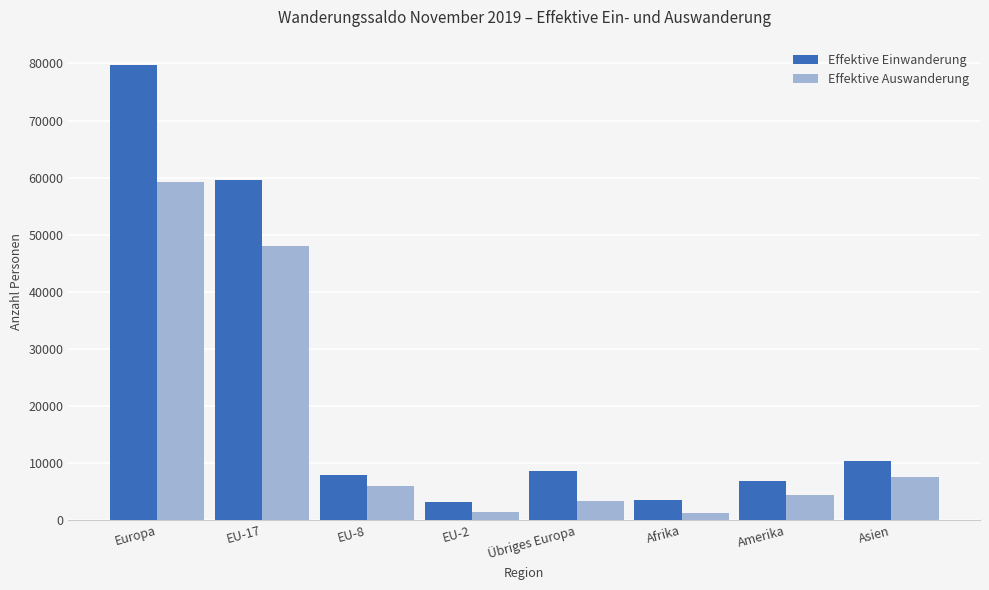

What is the highest value of the Effektive Auswanderung series?

59298